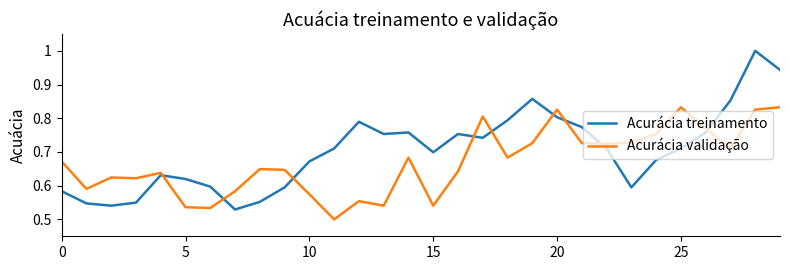

Which series has the largest total across all categories?

Acurácia treinamento